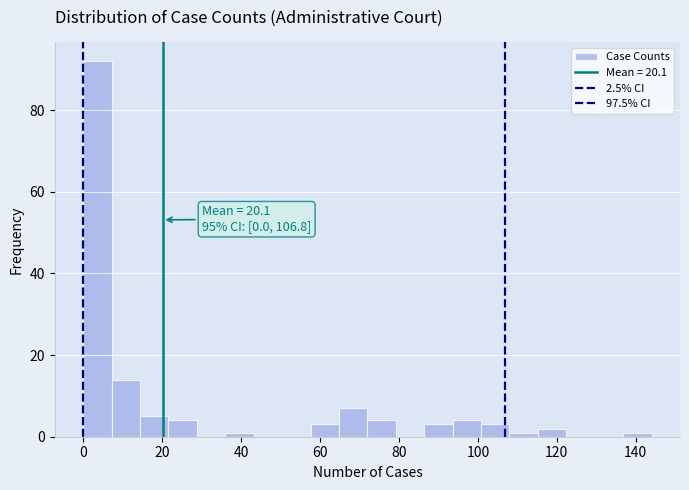

Read against the x-axis, roughly where is the centre of the tallest bar?

4